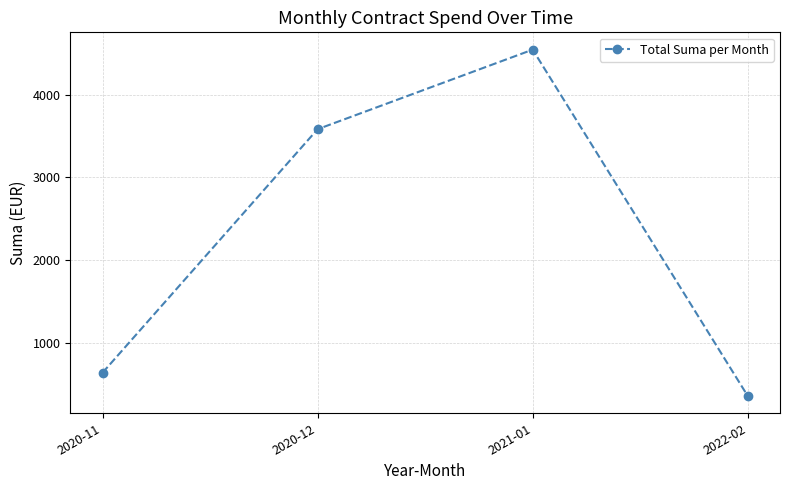

Where is the data nearest to the value 2451?

2020-12